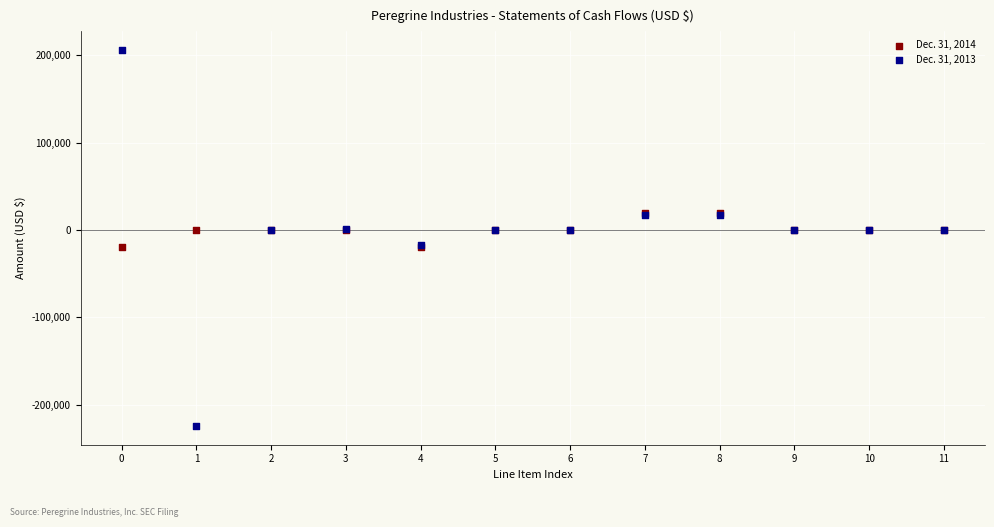

Which series reaches the maximum Y coordinate?

Dec. 31, 2013